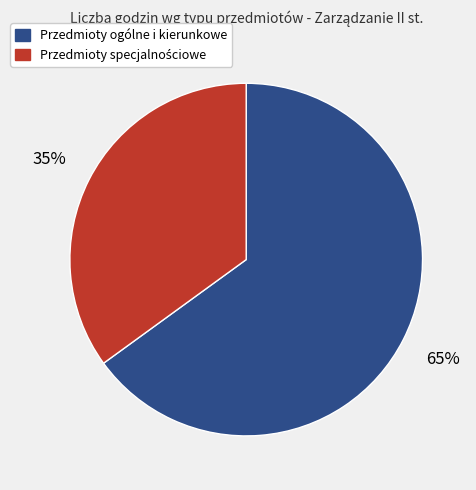

Is it true that Przedmioty ogólne i kierunkowe is 65% of the pie?

True